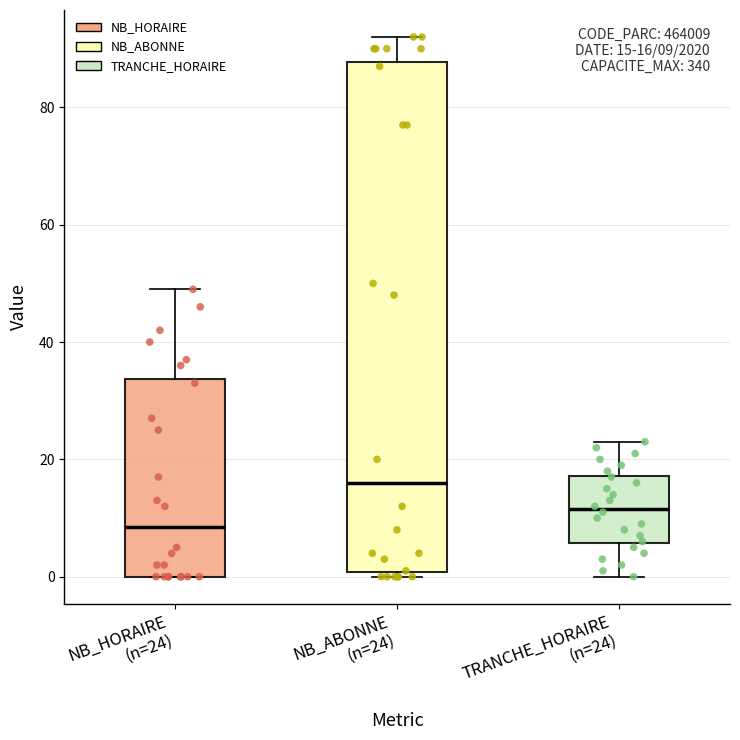

Comparing the boxes themselves (not the whiskers), which one is the tallest?

NB_ABONNE (n=24)